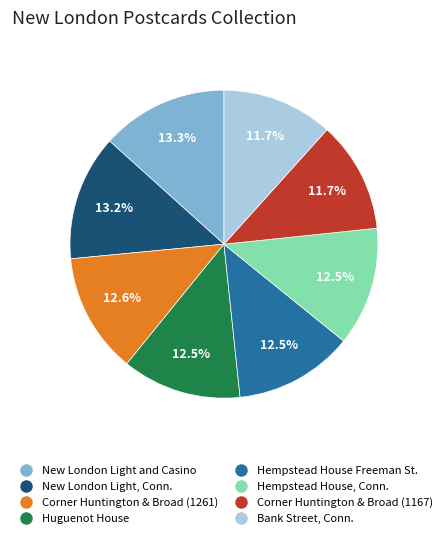

Is there a majority slice in this chart?

No